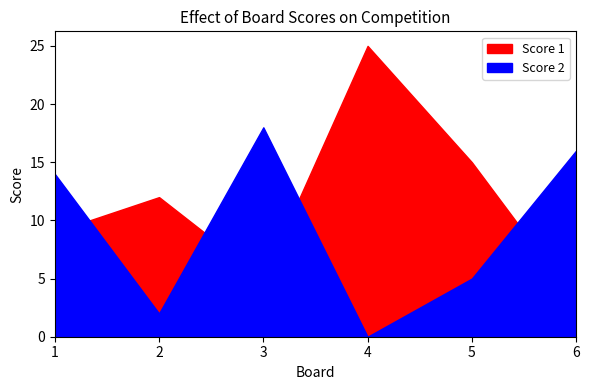

What is the difference between the second highest and second lowest values in the Score 2 series?

14